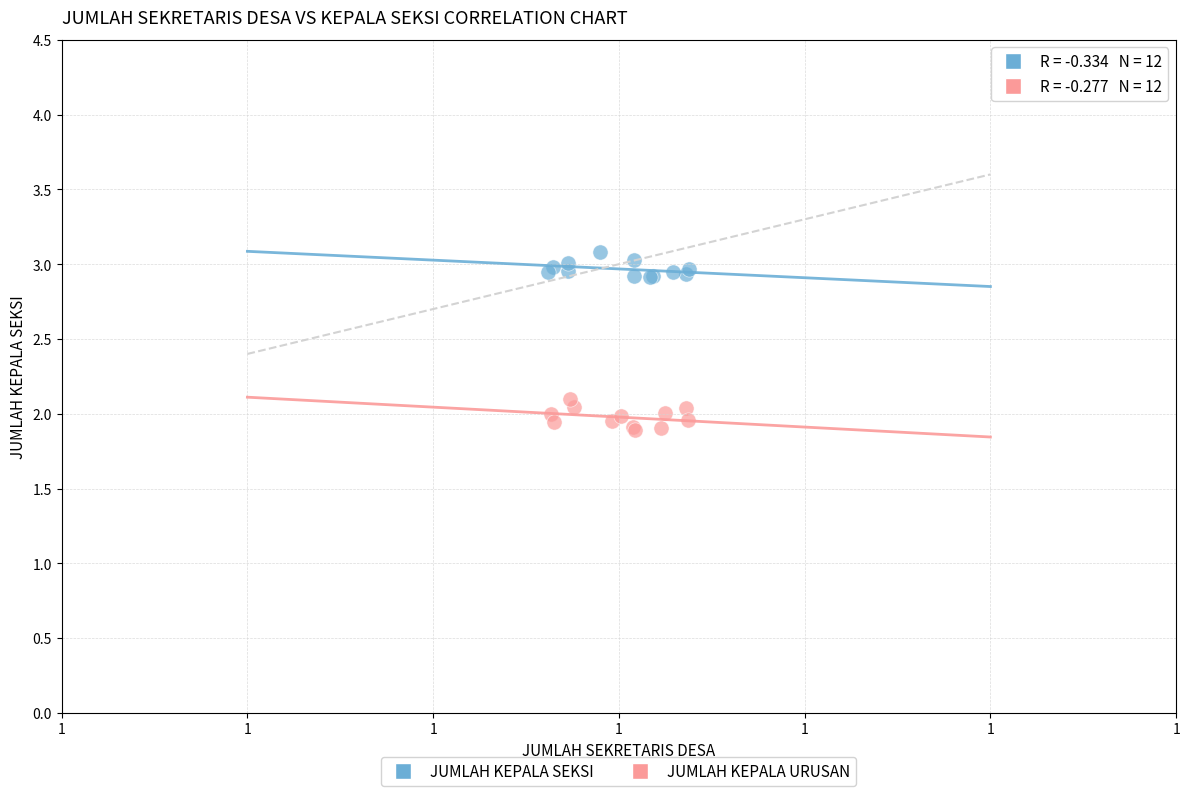

Which series reaches the maximum Y coordinate?

JUMLAH KEPALA SEKSI